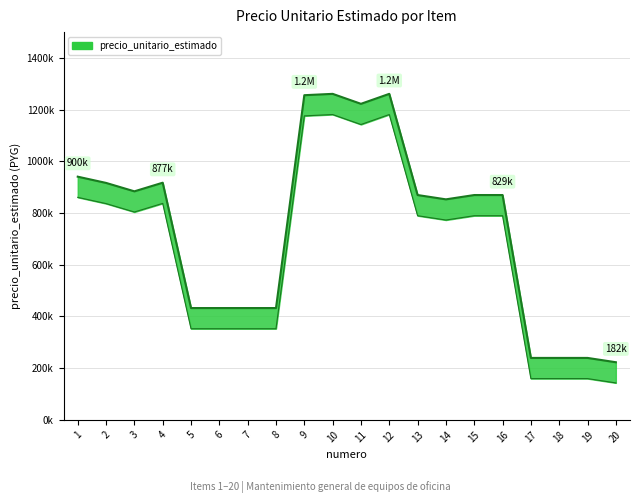

Where is the data nearest to the value 742067?

14